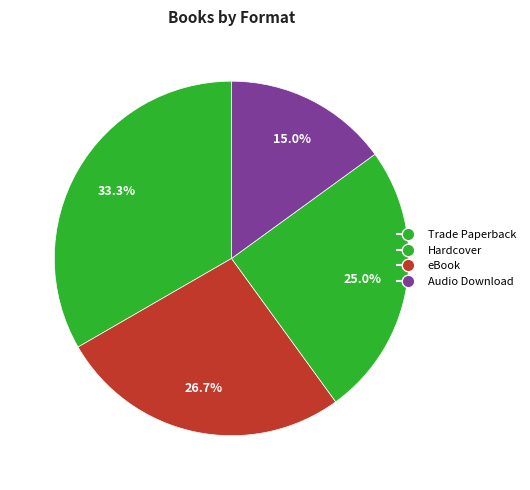

How many slices are in this pie chart?

4